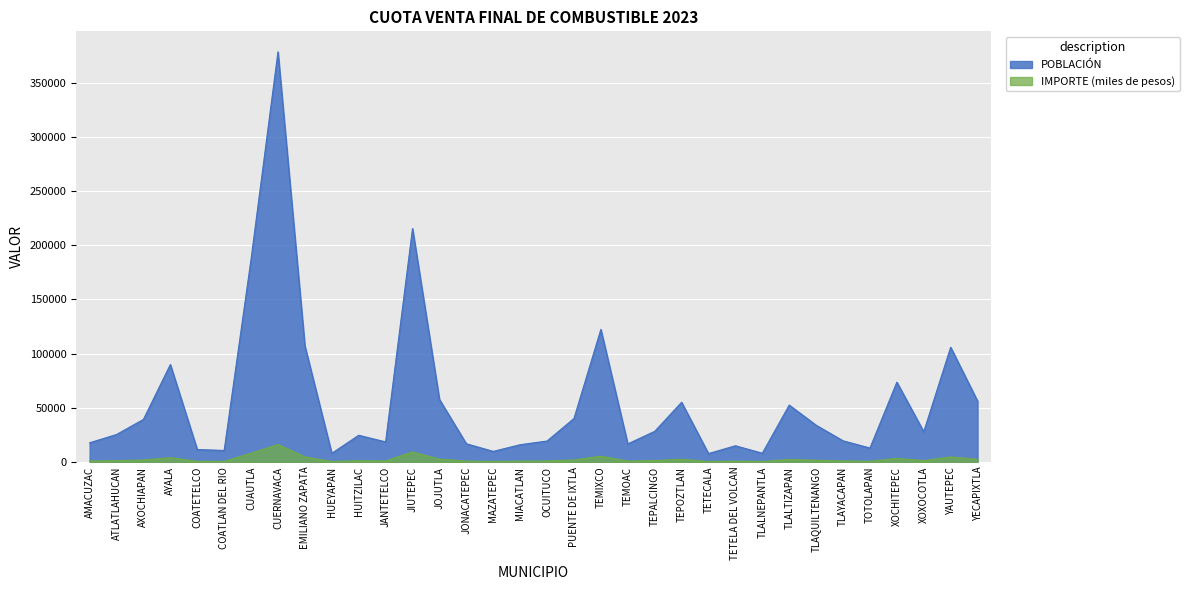

True or false: POBLACIÓN and IMPORTE intersect in this chart.

False